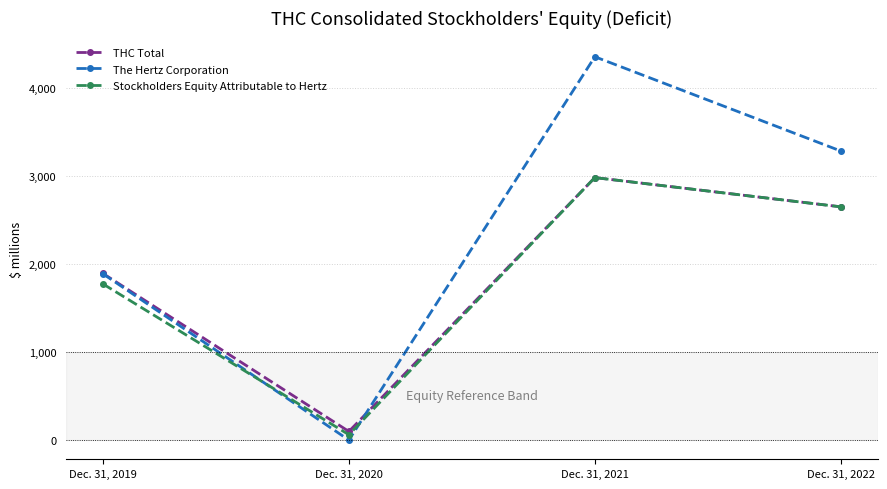

What is the difference between the highest and lowest values at Dec. 31, 2020?

98